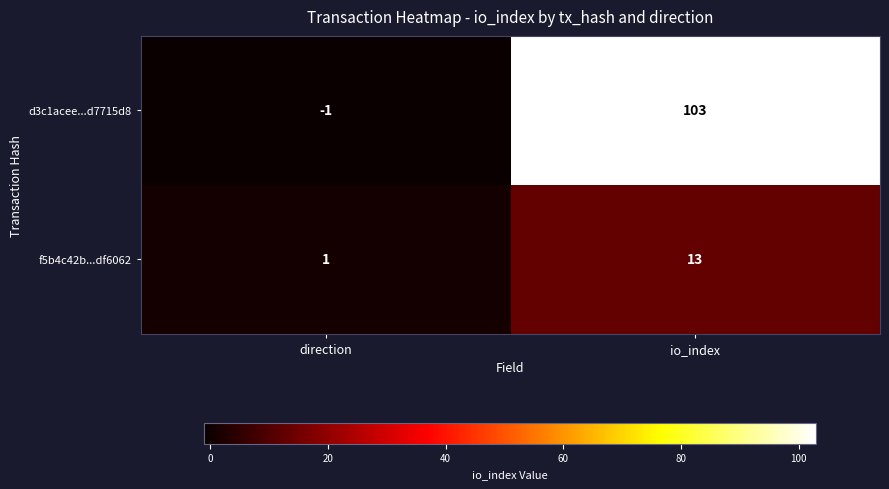

How many series are shown in this chart?

2